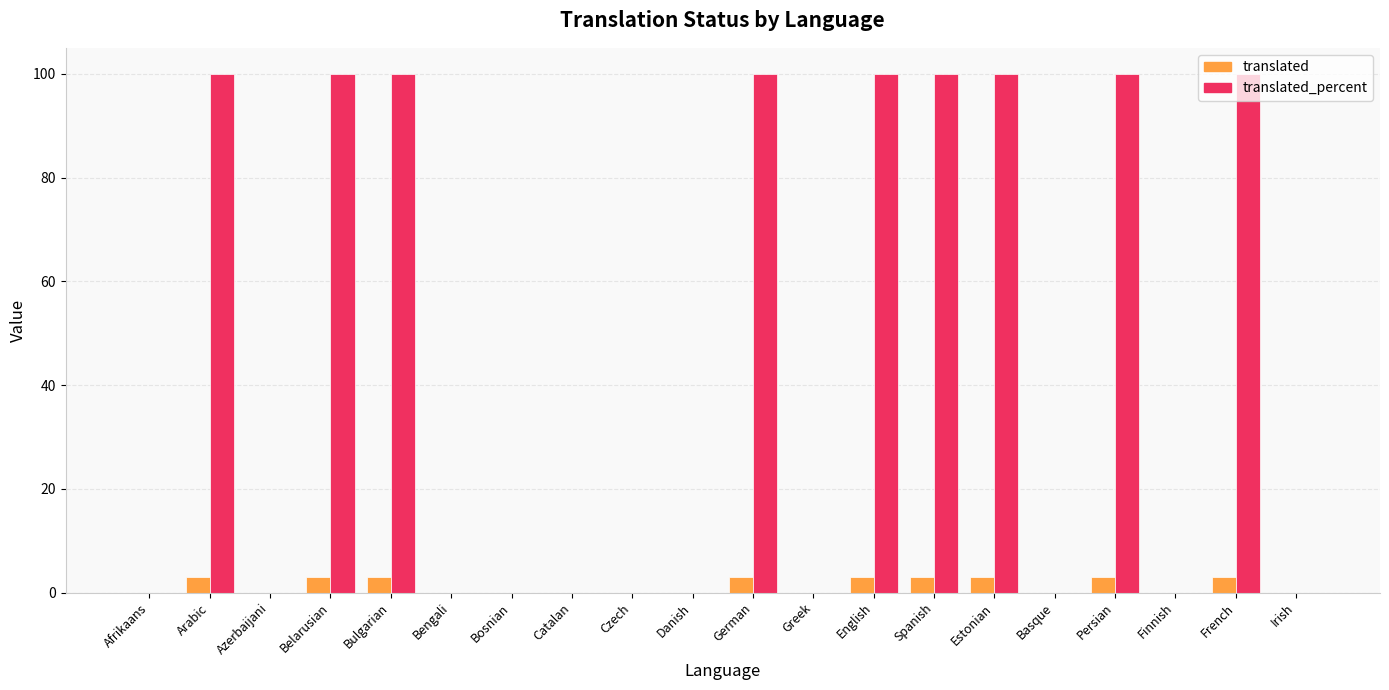

True or false: translated_percent has a value of 0 at Czech.

True